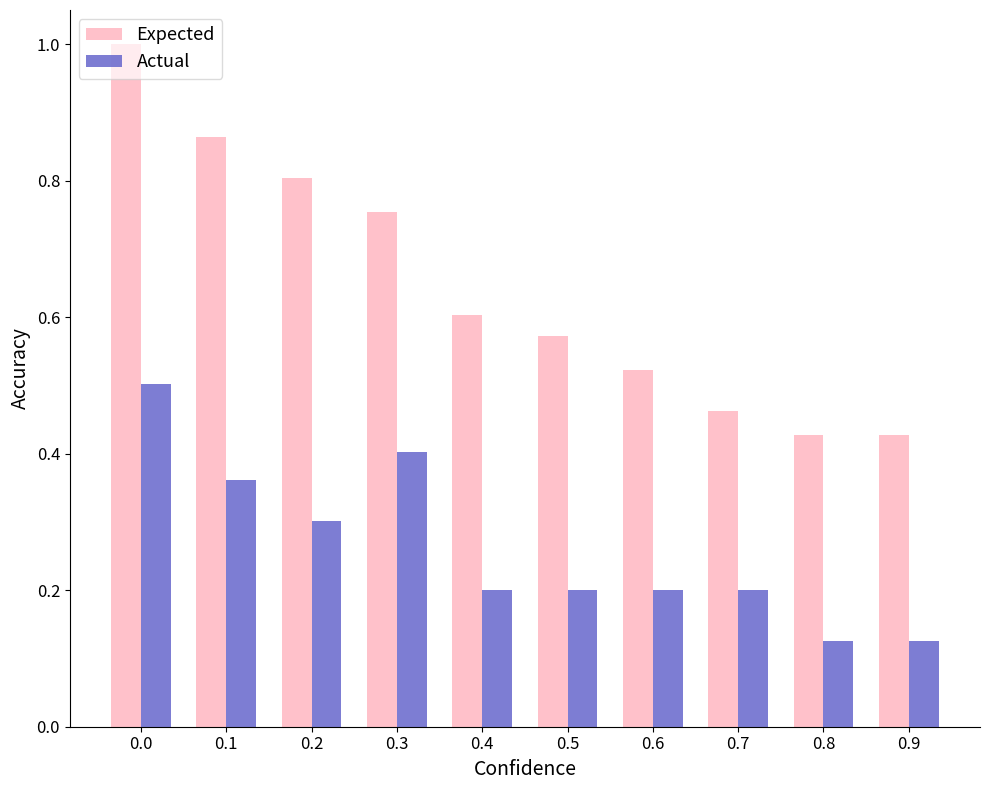

Count the Expected values in the range 0 to 1.

10